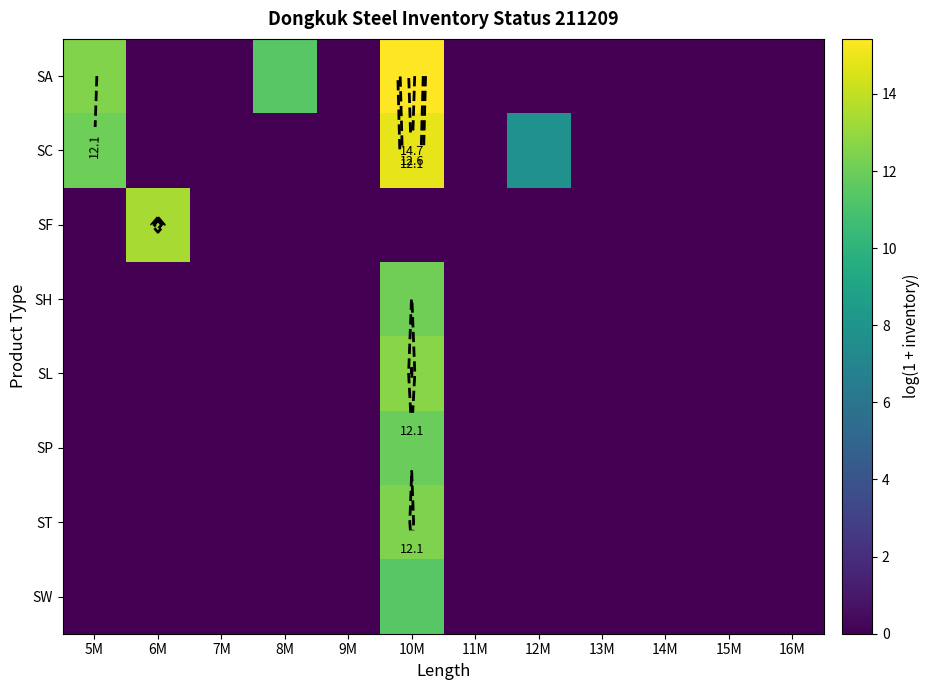

Is it true that SL equals -4.9 at 13M?

False